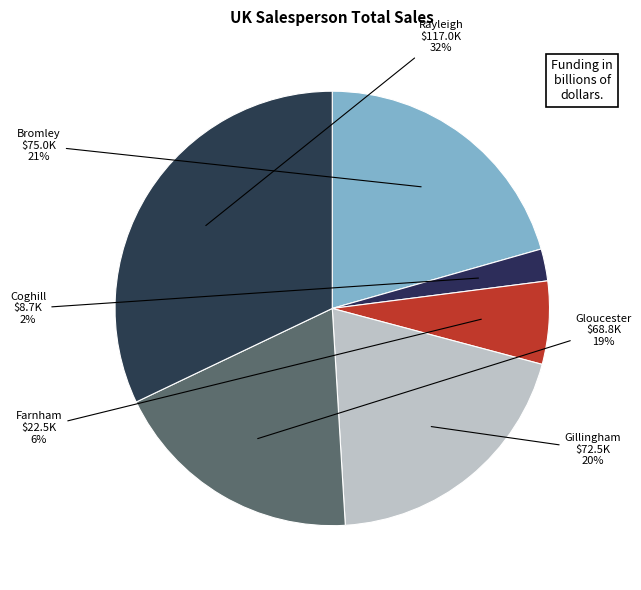

How many slices are in this pie chart?

6